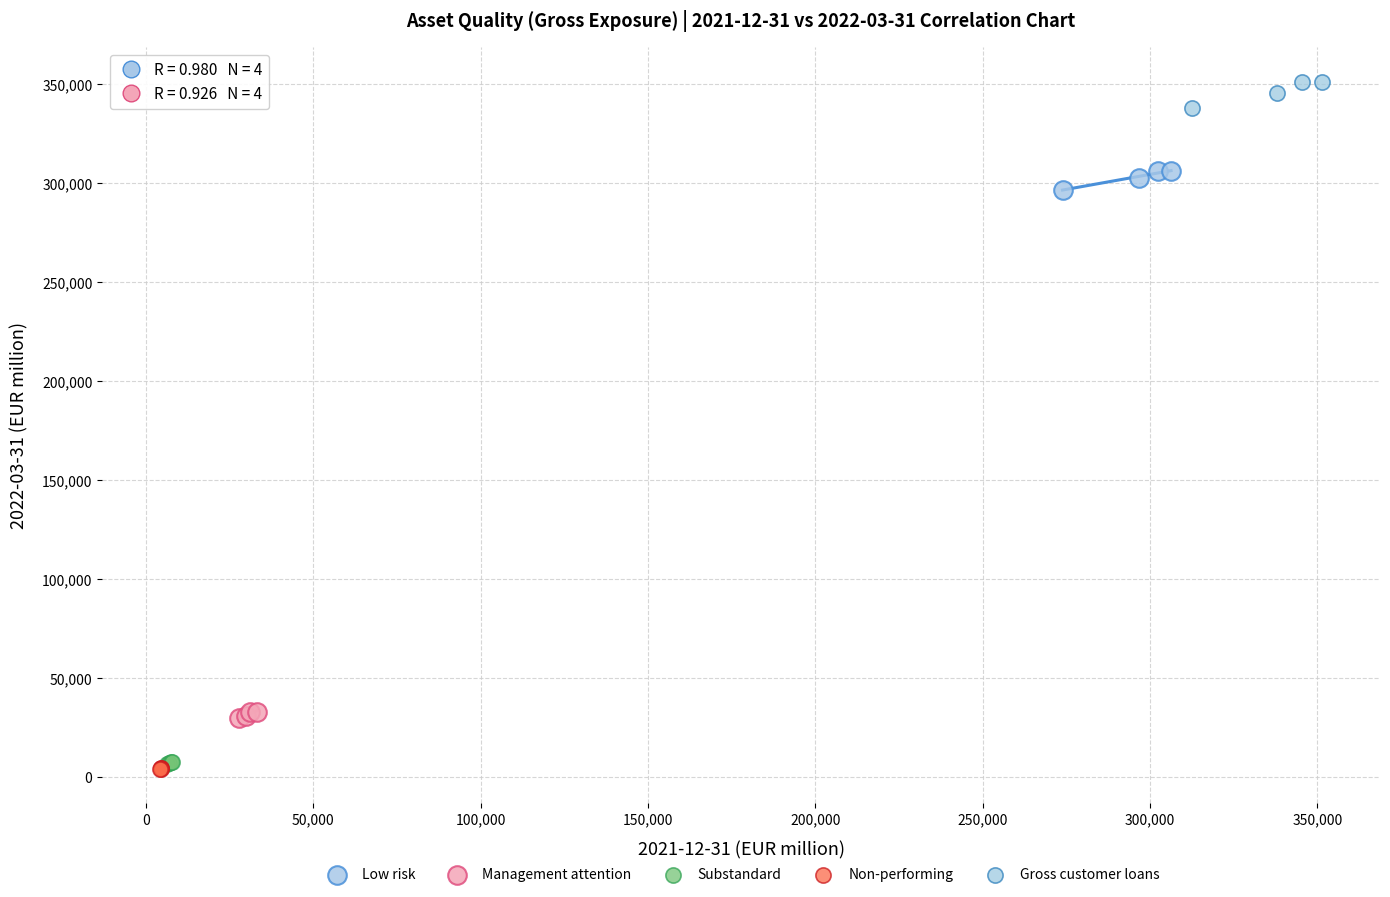

Which series reaches the maximum Y coordinate?

Gross customer loans